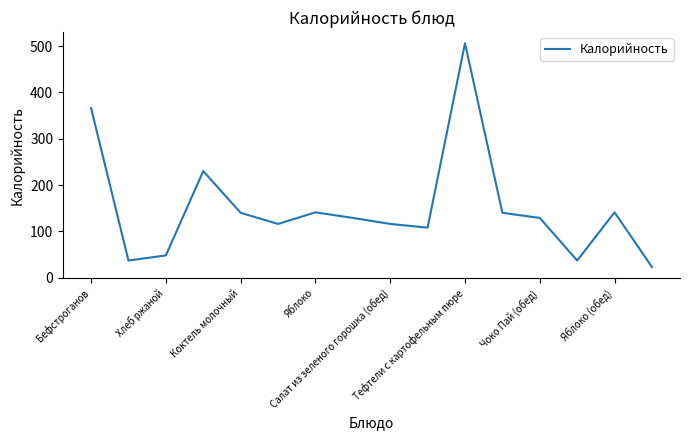

What is the maximum value shown in the chart?

506